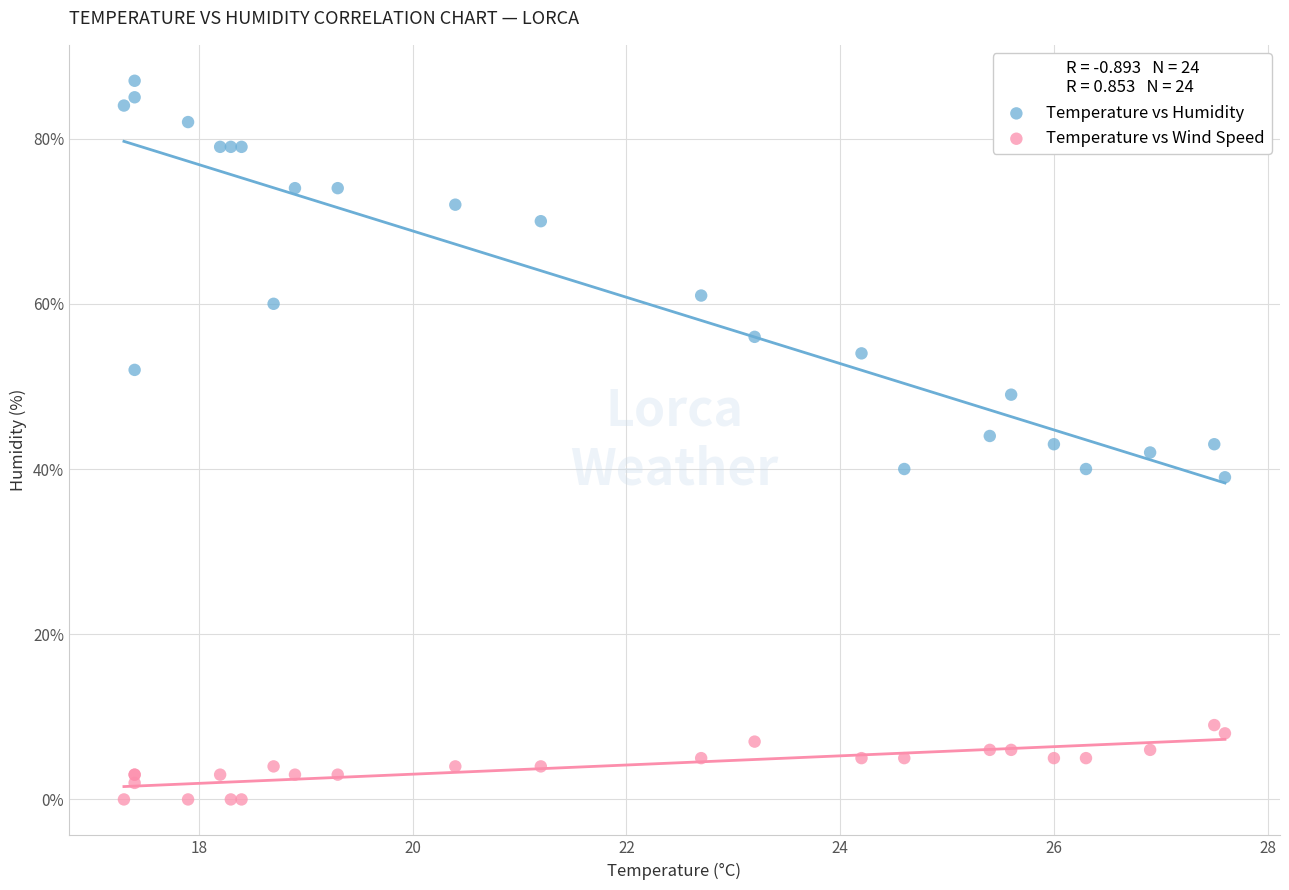

Which series has the widest spread of Y values?

Temperature vs Humidity